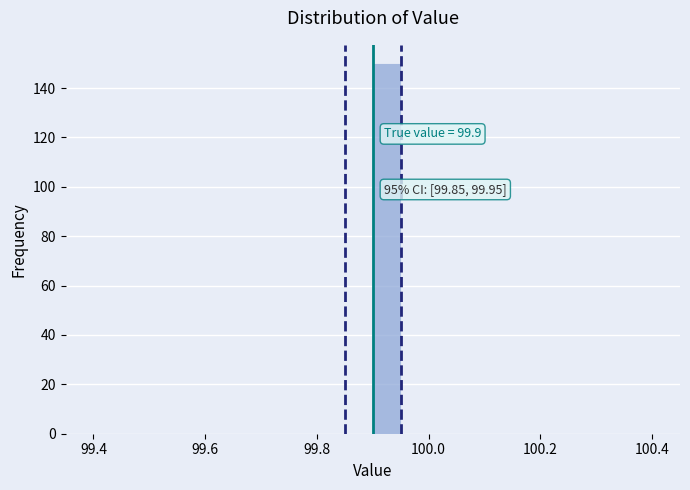

Read against the x-axis, roughly where is the centre of the tallest bar?

99.92